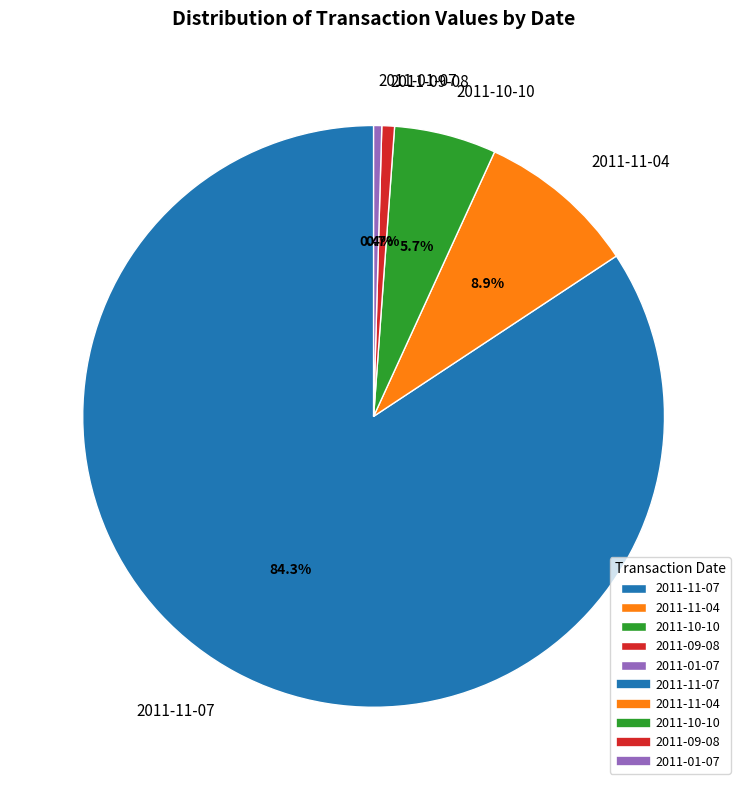

Which slice represents more than half of the pie?

2011-11-07